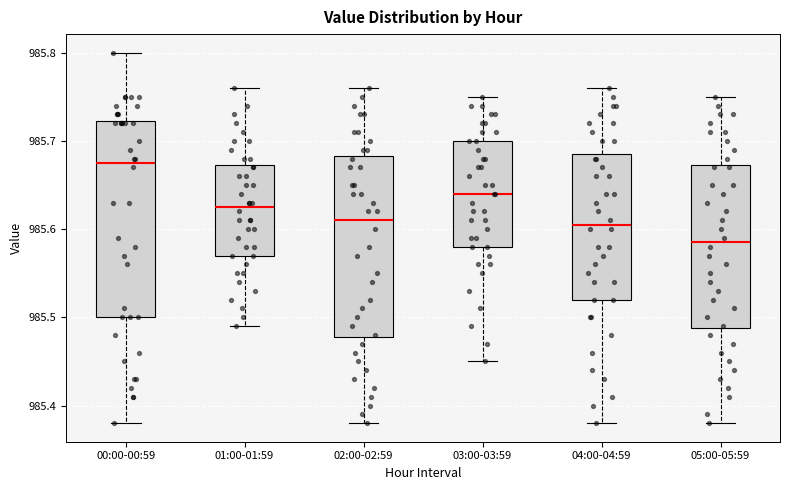

Reading left to right, read every box against the y-axis: the position of its median line, the range the box covers, and the ends of its whiskers. The values are not printed on the chart, so give them approximately, as read against the axis.

00:00-00:59: median 985.68, box 985.50 to 985.72, whiskers 985.38 to 985.80
01:00-01:59: median 985.63, box 985.57 to 985.67, whiskers 985.49 to 985.76
02:00-02:59: median 985.61, box 985.48 to 985.68, whiskers 985.38 to 985.76
03:00-03:59: median 985.64, box 985.58 to 985.70, whiskers 985.45 to 985.75
04:00-04:59: median 985.61, box 985.52 to 985.69, whiskers 985.38 to 985.76
05:00-05:59: median 985.59, box 985.49 to 985.67, whiskers 985.38 to 985.75